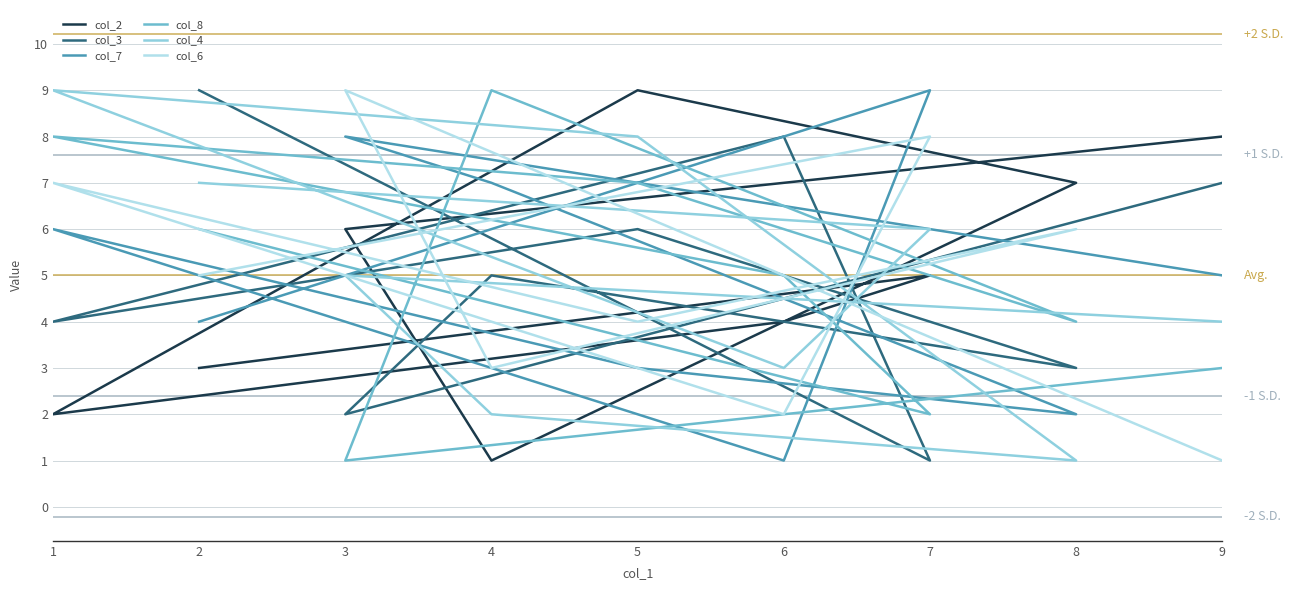

How many interior local valleys does the col_3 series have?

4